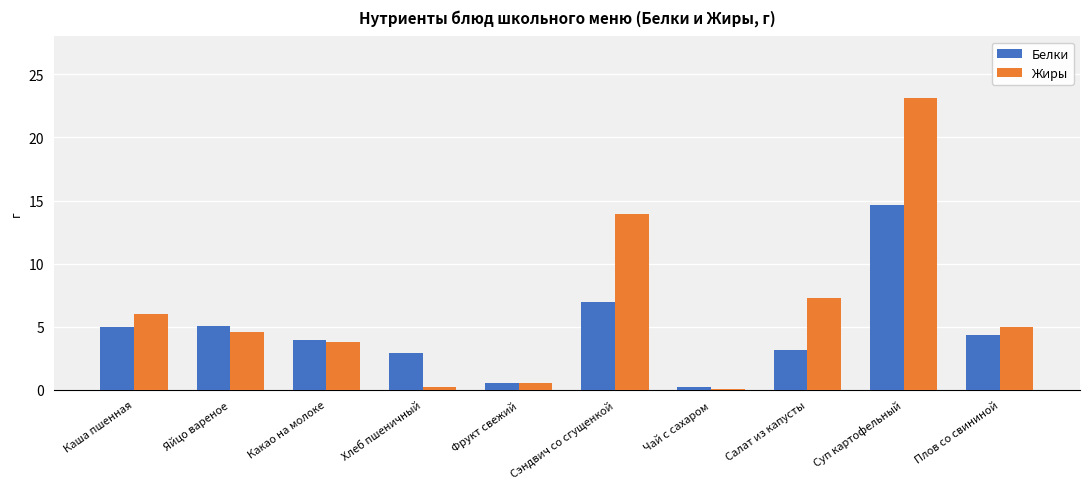

What value does the Жиры series have at Каша пшенная?

6.0